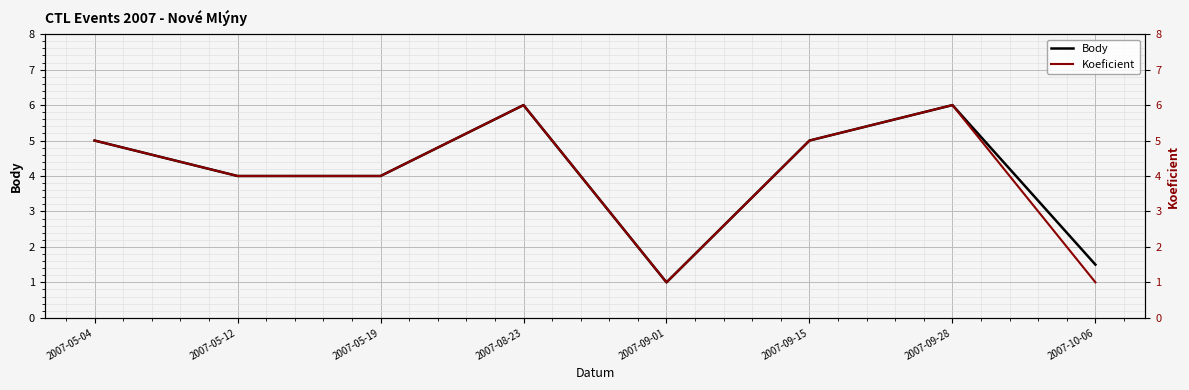

Which series has the largest total across all categories?

Body